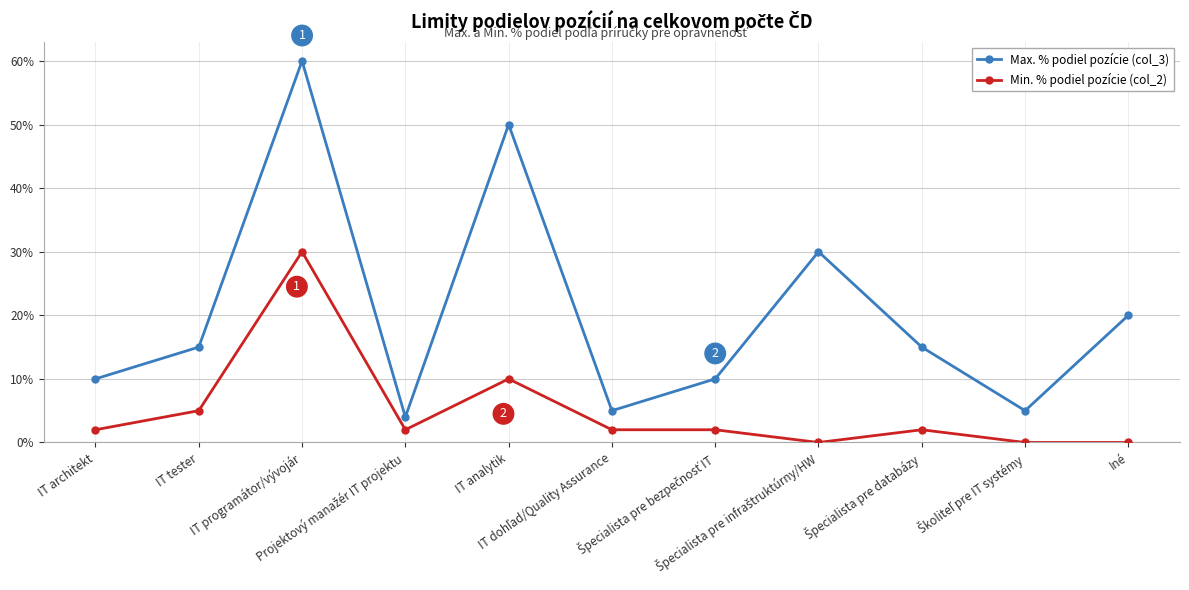

Reading left to right, list all the values displayed in this chart.

Max. % podiel pozície (col_3): IT architekt=0.1	IT tester=0.1	IT programátor/vývojár=0.6	Projektový manažér IT projektu=0.0	IT analytik=0.5	IT dohľad/Quality Assurance=0.1	Špecialista pre bezpečnosť IT=0.1	Špecialista pre infraštruktúrny/HW=0.3	Špecialista pre databázy=0.1	Školiteľ pre IT systémy=0.1	Iné=0.2
Min. % podiel pozície (col_2): IT architekt=0.0	IT tester=0.1	IT programátor/vývojár=0.3	Projektový manažér IT projektu=0.0	IT analytik=0.1	IT dohľad/Quality Assurance=0.0	Špecialista pre bezpečnosť IT=0.0	Špecialista pre infraštruktúrny/HW=0.0	Špecialista pre databázy=0.0	Školiteľ pre IT systémy=0.0	Iné=0.0